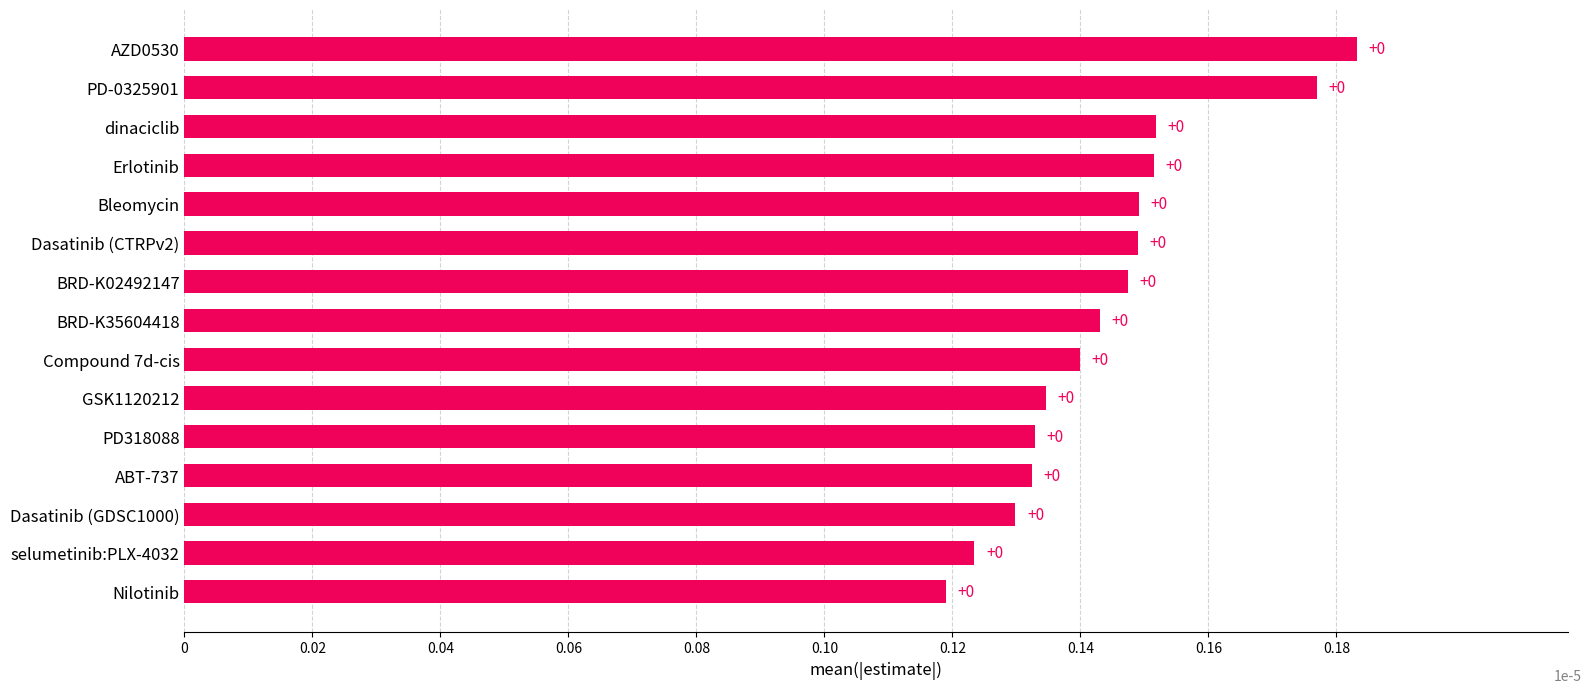

How many bars are there in total?

15